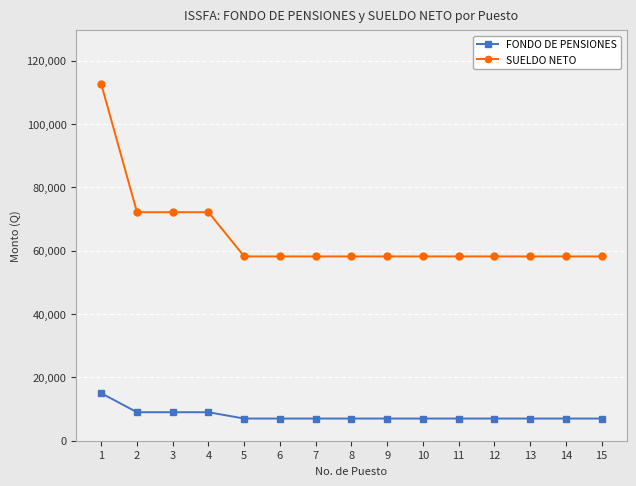

Which category has the highest value in the FONDO DE PENSIONES series?

1